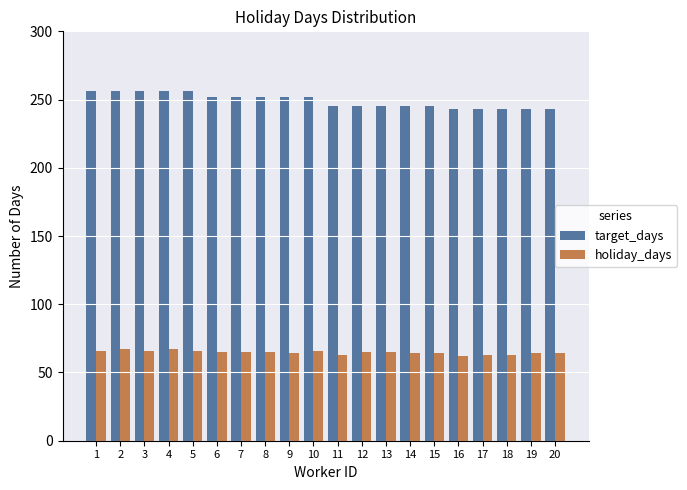

What is the difference between the highest and lowest values at 15?

181